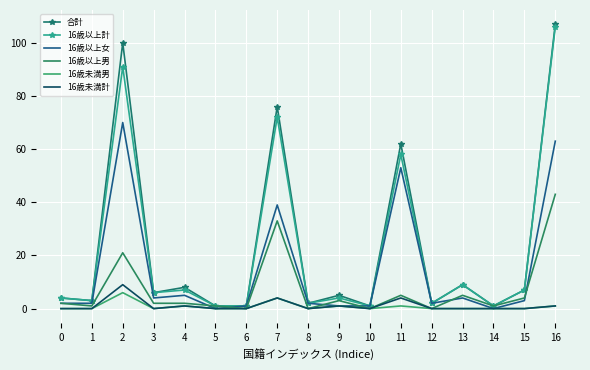

The value of 16歳以上男 at 4 is 1. True or false?

False